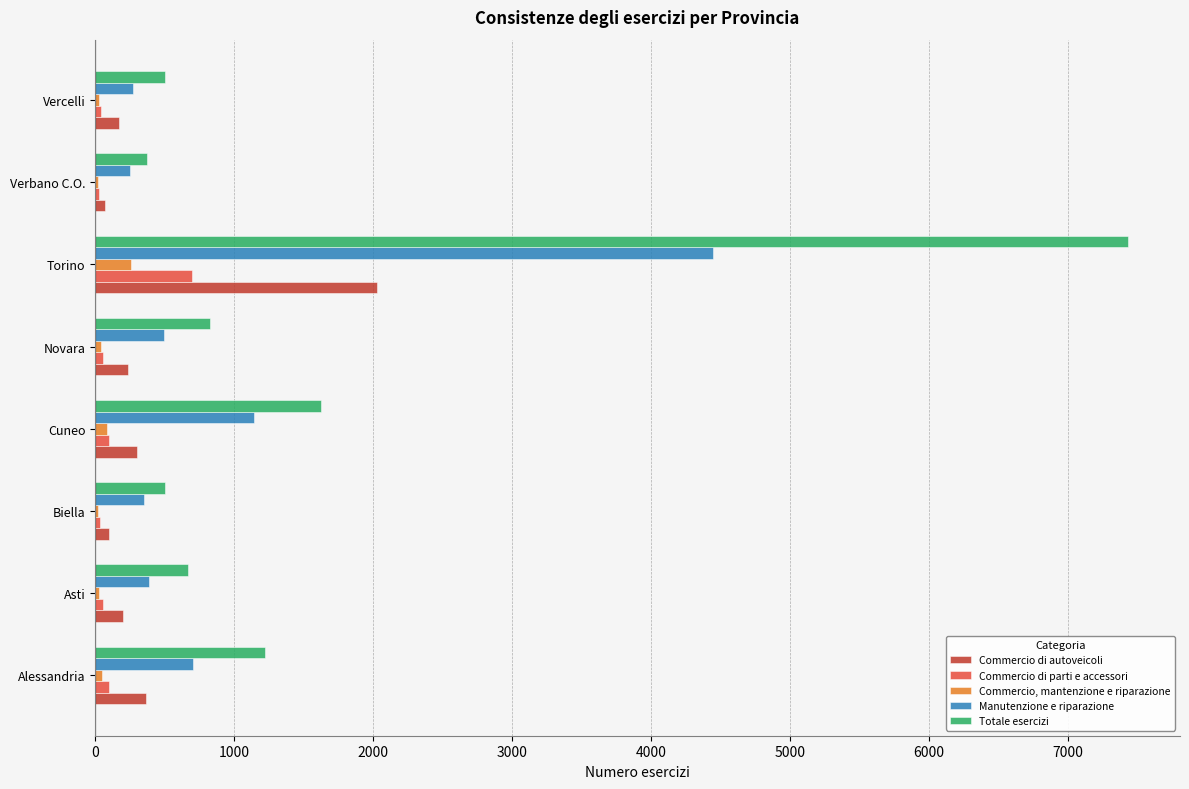

At which label is Totale esercizi closest to 3903?

Cuneo